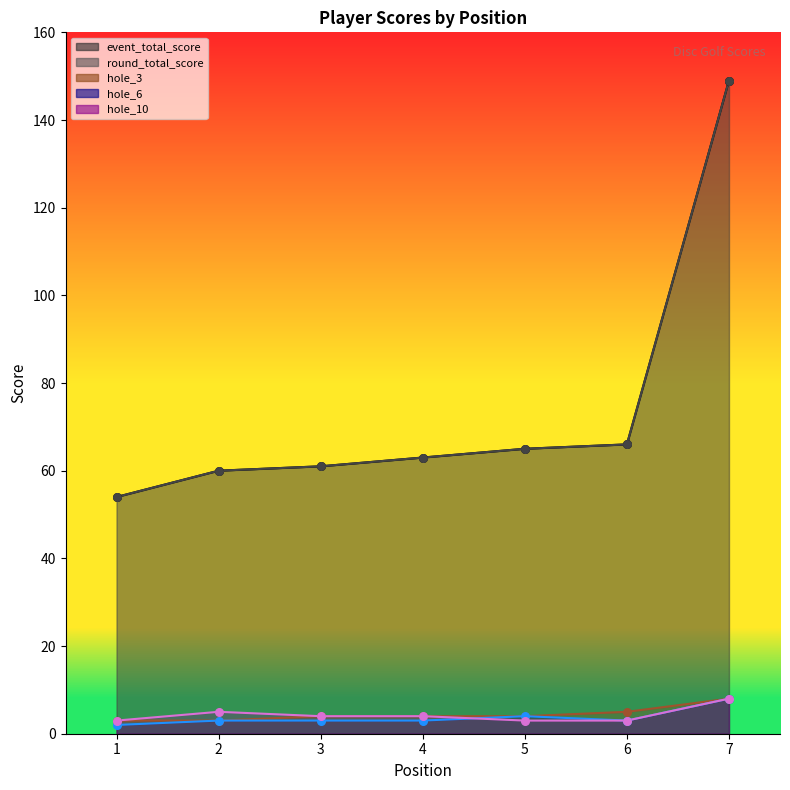

What are all the series names shown in the legend?

event_total_score, round_total_score, hole_3, hole_6, hole_10